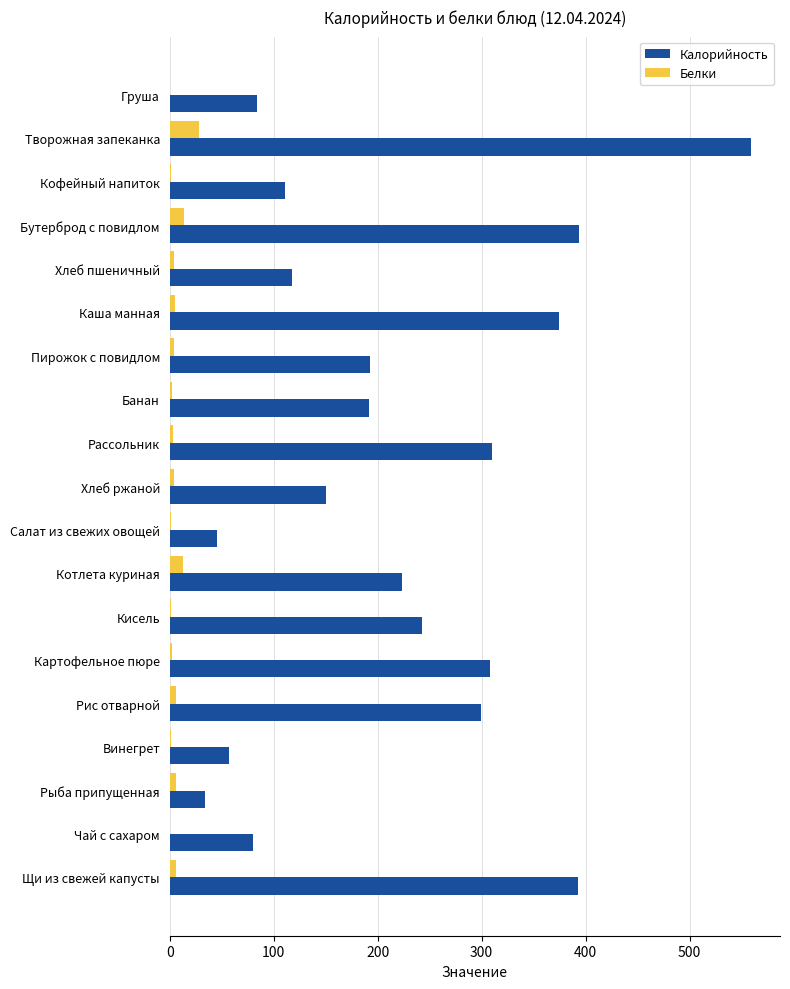

Which series changed the most between Хлеб пшеничный and Картофельное пюре?

Калорийность